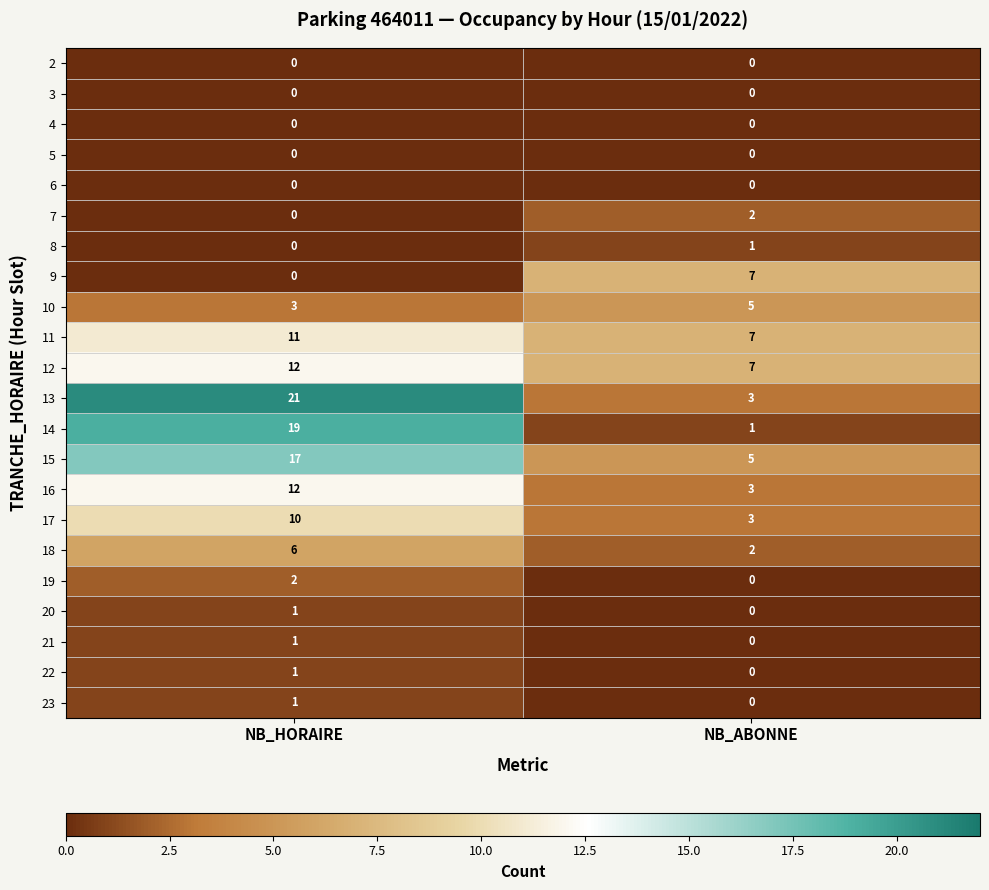

How many series are shown in this chart?

22